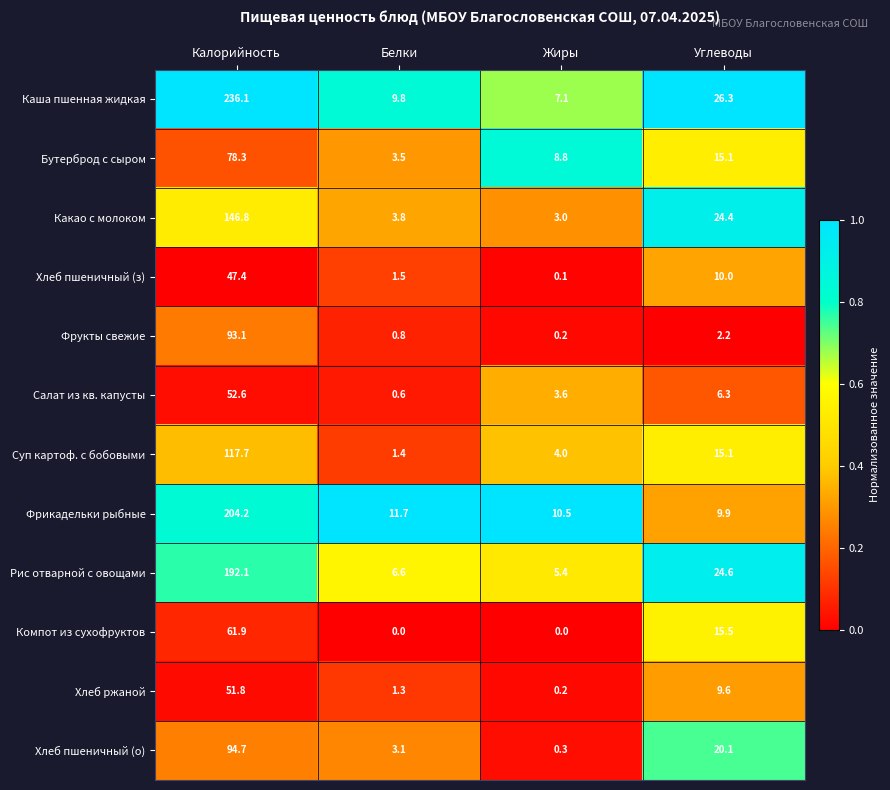

What is the difference between the highest and lowest values at Калорийность?

188.7